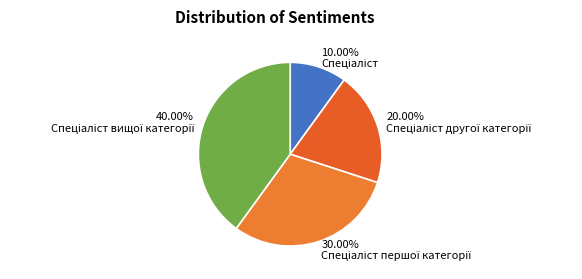

How many segments does this pie chart have?

4